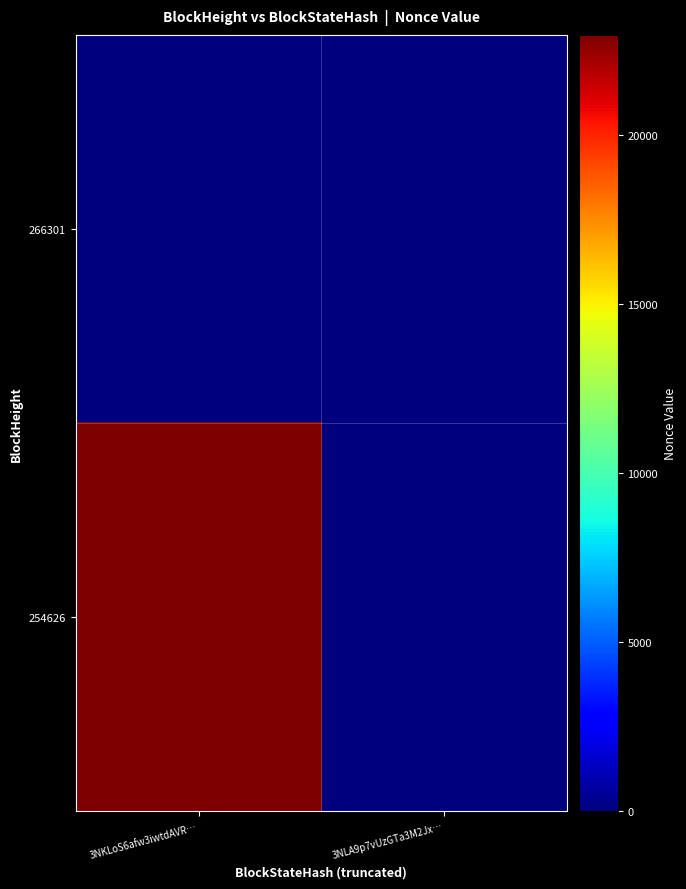

Reading left to right, what are all the values shown in this chart?

266301: 3NKLoS6afw3iwtdAVR…=0	3NLA9p7vUzGTa3M2Jx…=0
254626: 3NKLoS6afw3iwtdAVR…=22970	3NLA9p7vUzGTa3M2Jx…=0